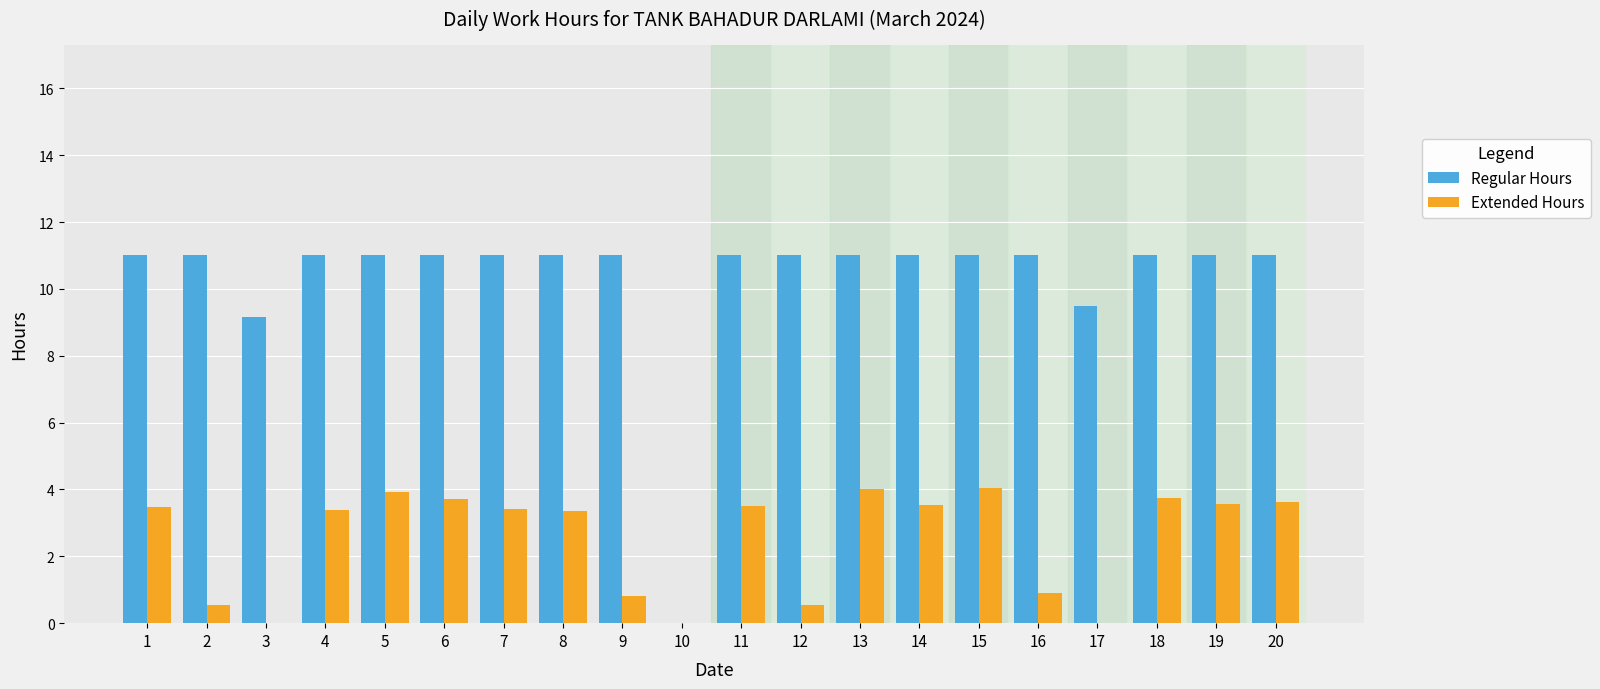

The Regular Hours series shows 16.8 at 5. True or false?

False